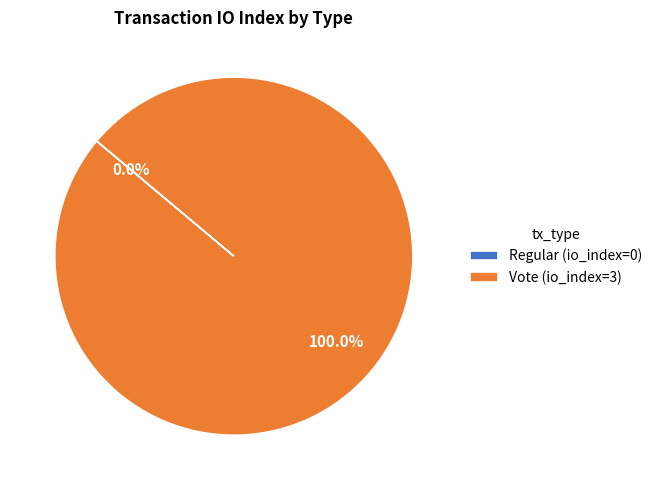

How many slices are in this pie chart?

2